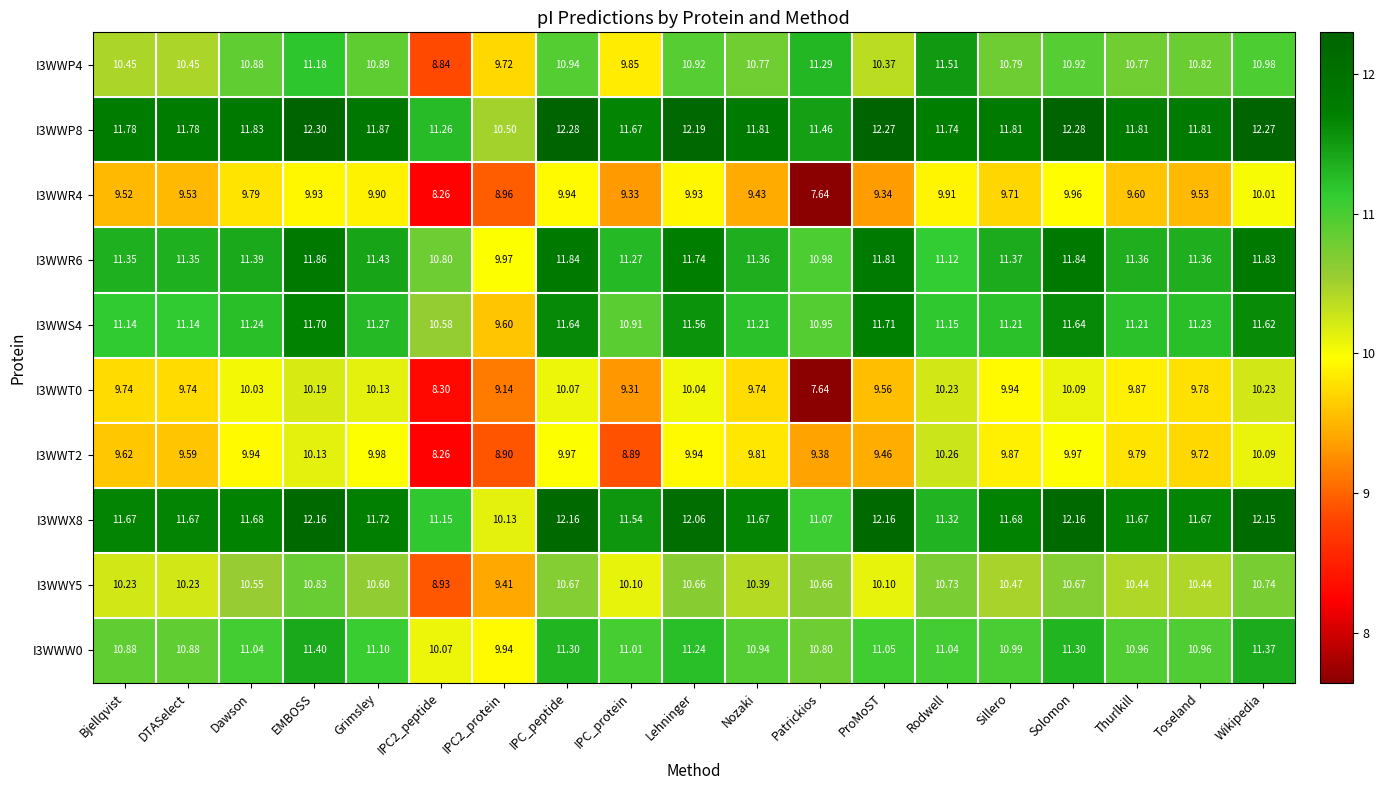

Is the value of I3WWP8 at Bjellqvist greater than the value of I3WWR6 at Solomon?

No